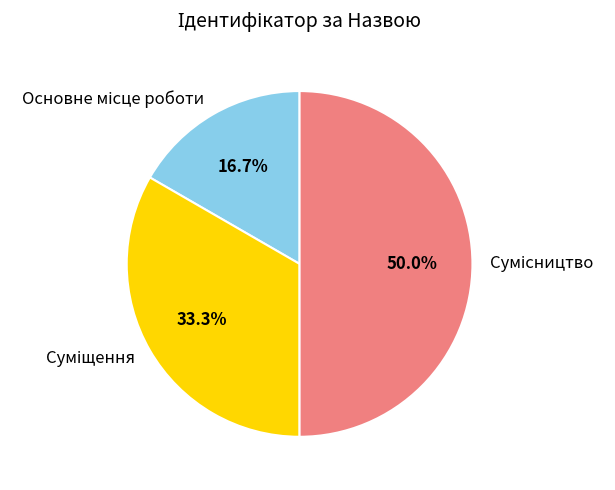

The Основне місце роботи slice represents 17% of the pie. True or false?

True